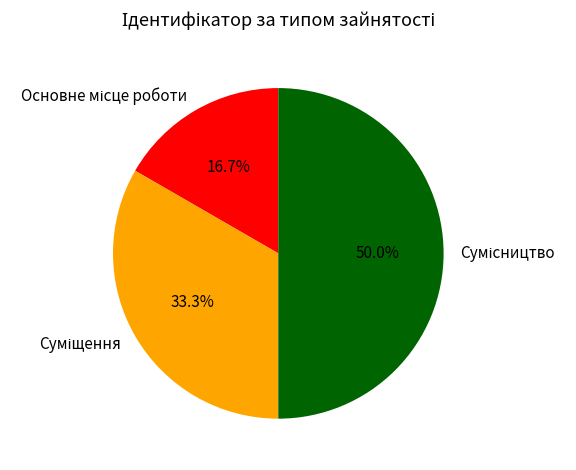

How many segments does this pie chart have?

3